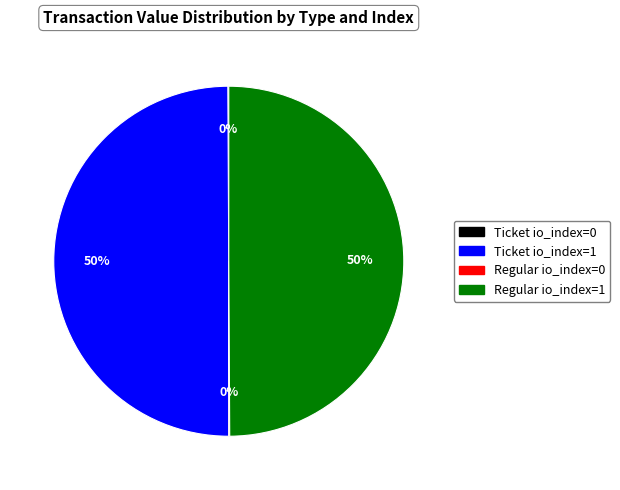

To the nearest percent, what is the difference between the largest and smallest slice percentages?

50%